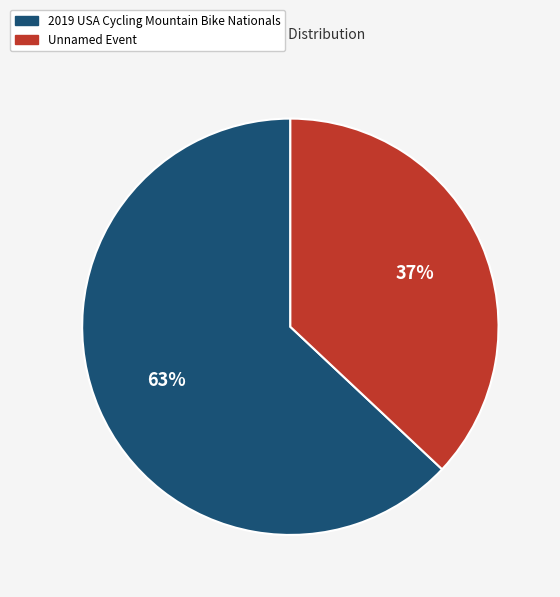

What is the largest slice in the pie chart?

2019 USA Cycling Mountain Bike Nationals